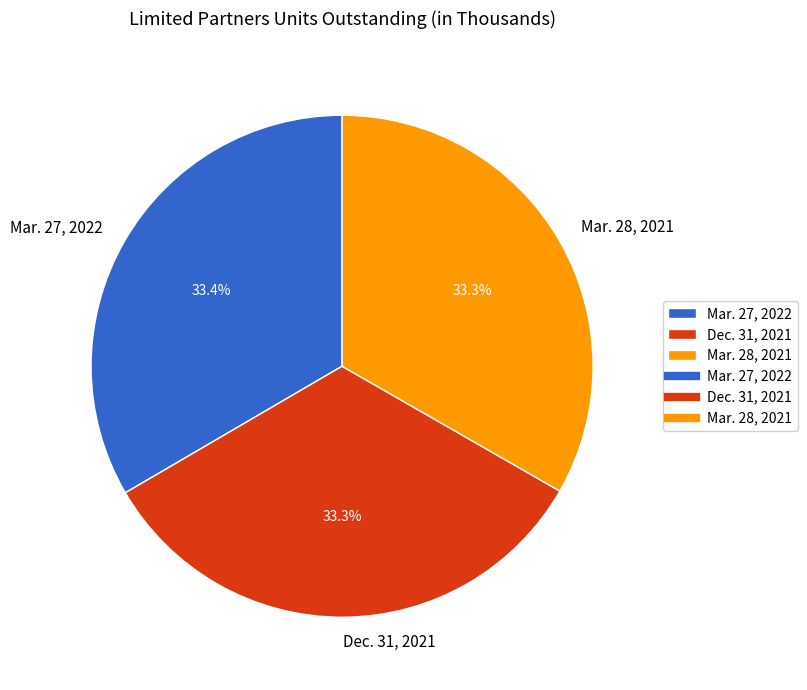

How much of the chart is everything except Mar. 27, 2022?

66.6%